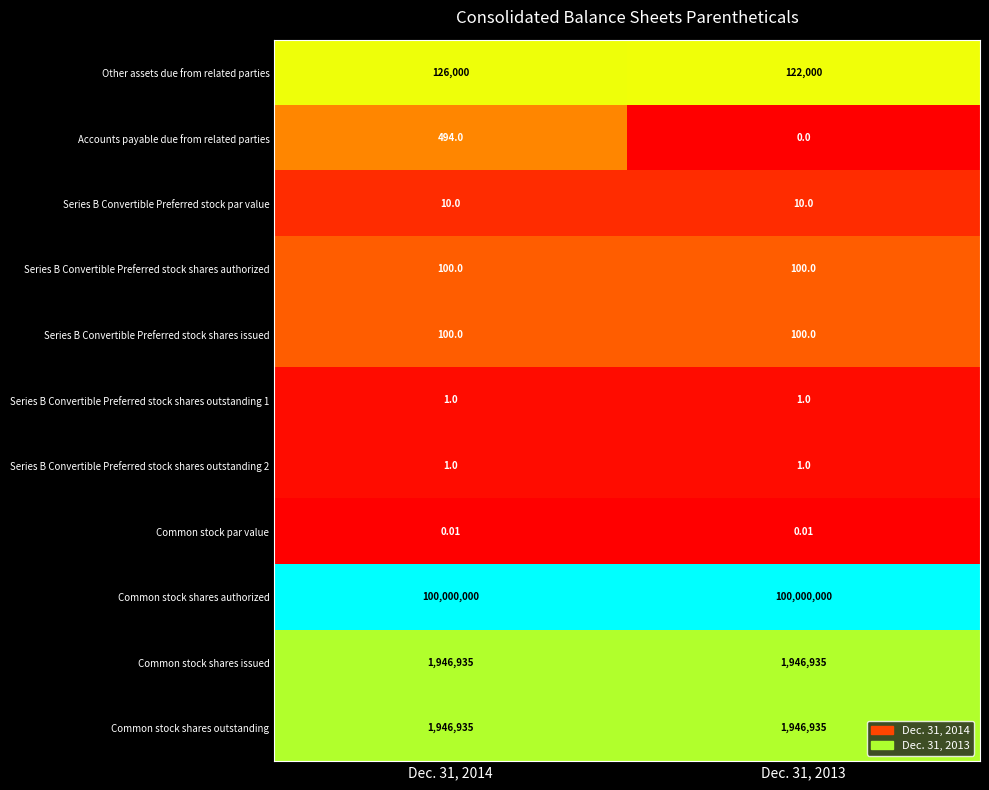

Which series changed the most between Dec. 31, 2014 and Dec. 31, 2013?

Other assets due from related parties